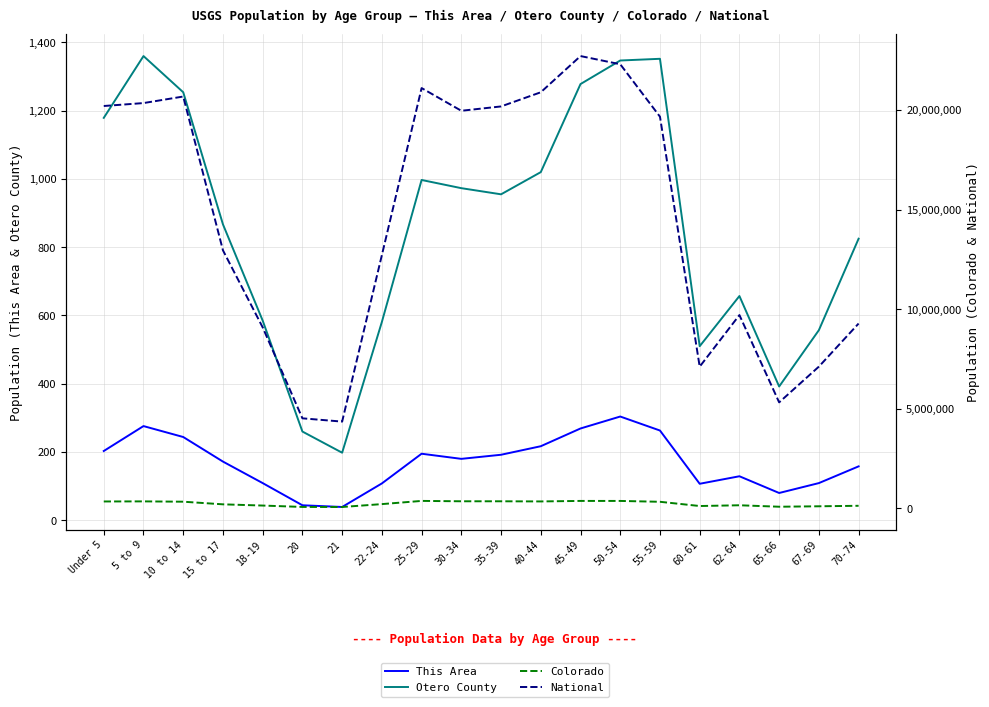

True or false: This Area and National intersect in this chart.

False